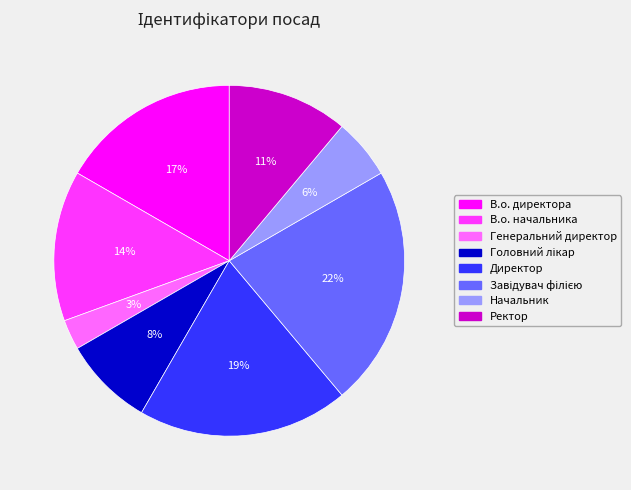

To the nearest percent, what percentage of the pie is Начальник?

6%